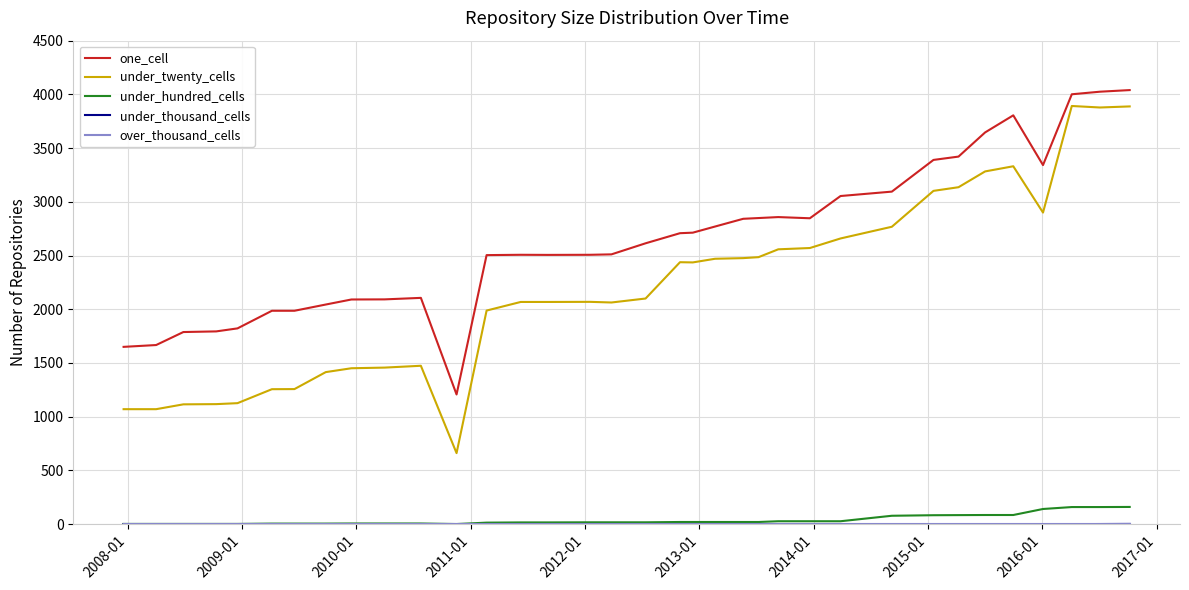

What is the difference between the maximum and minimum values in the under_hundred_cells series?

159